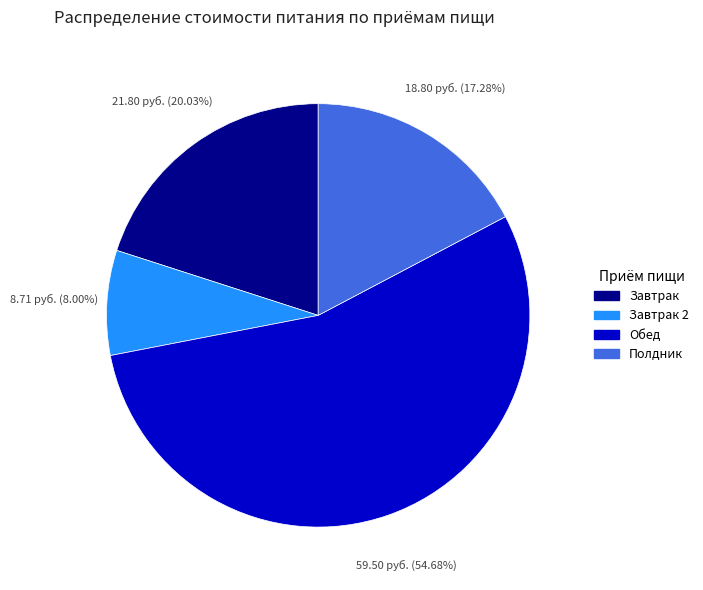

To the nearest percent, what is the difference between the Завтрак and Обед slice percentages?

35%